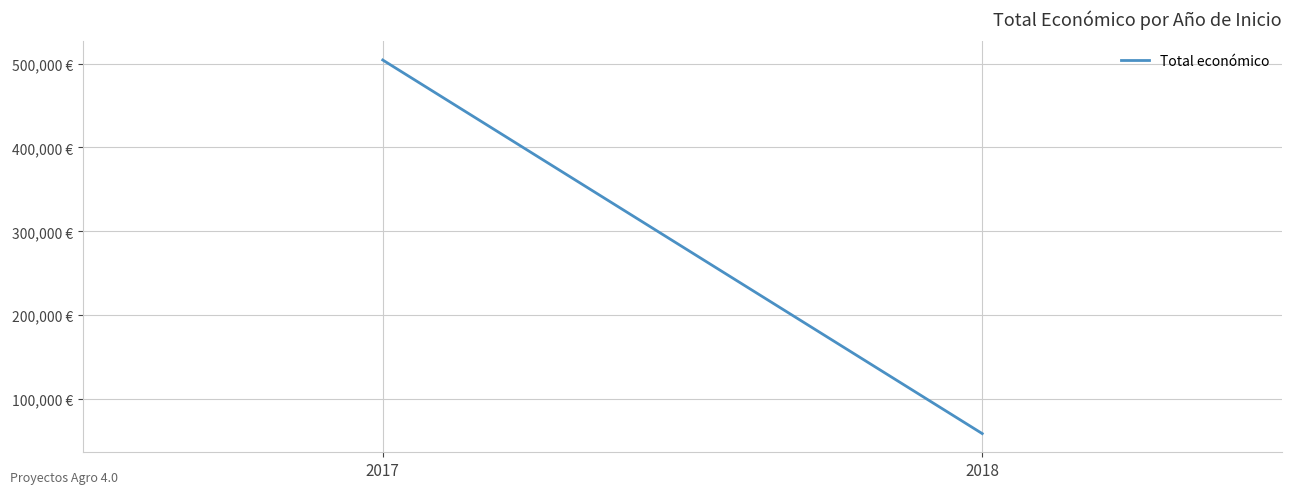

What is the value of the 1st point from the left?

504343